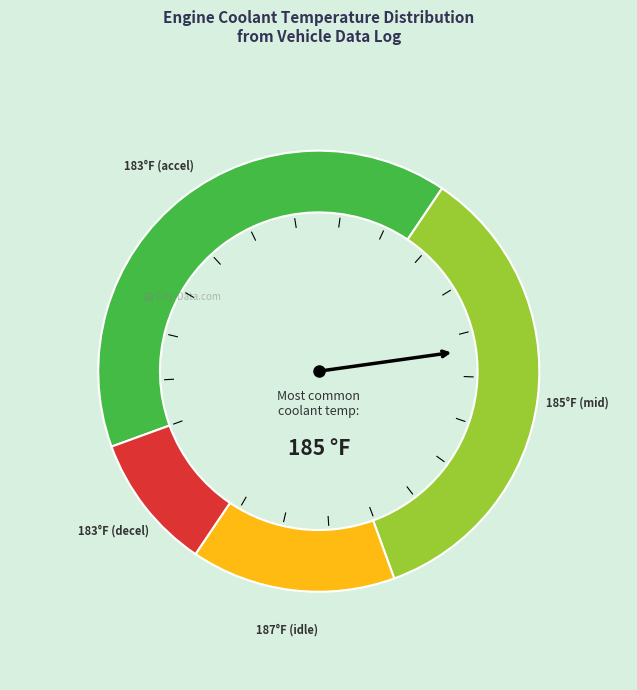

Is there a majority slice in this chart?

No